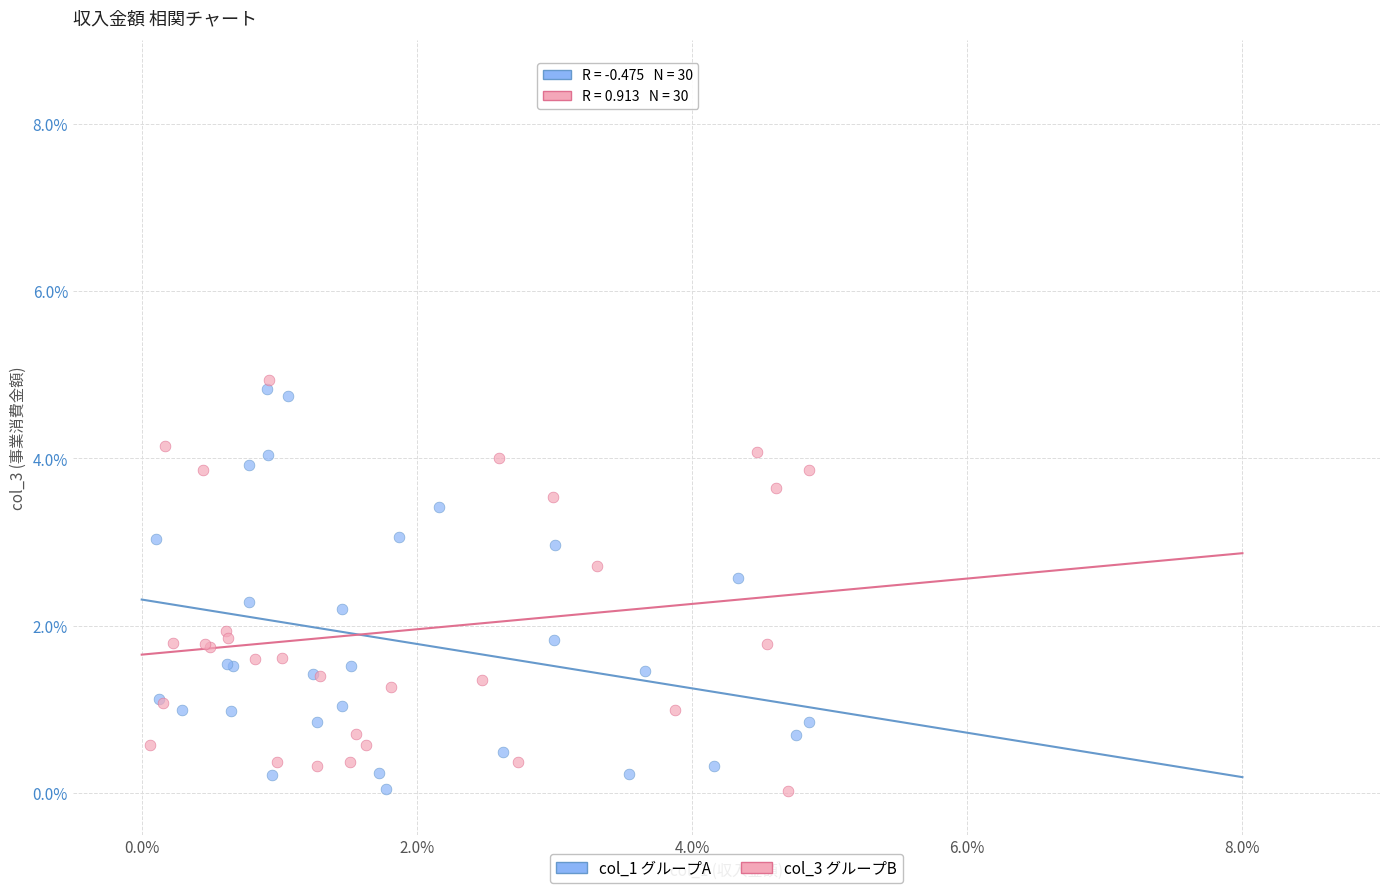

Which series reaches the maximum Y coordinate?

col_3 グループB